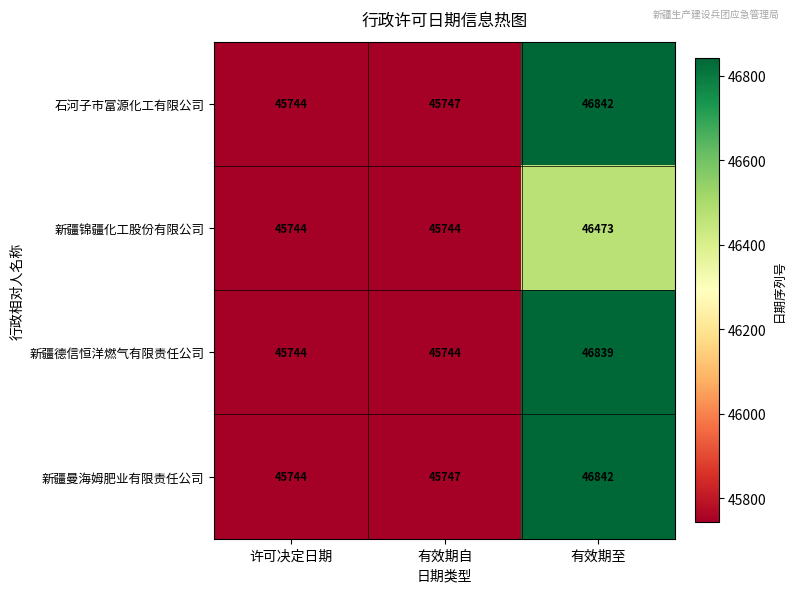

What is the difference between the highest and lowest values at 有效期自?

3